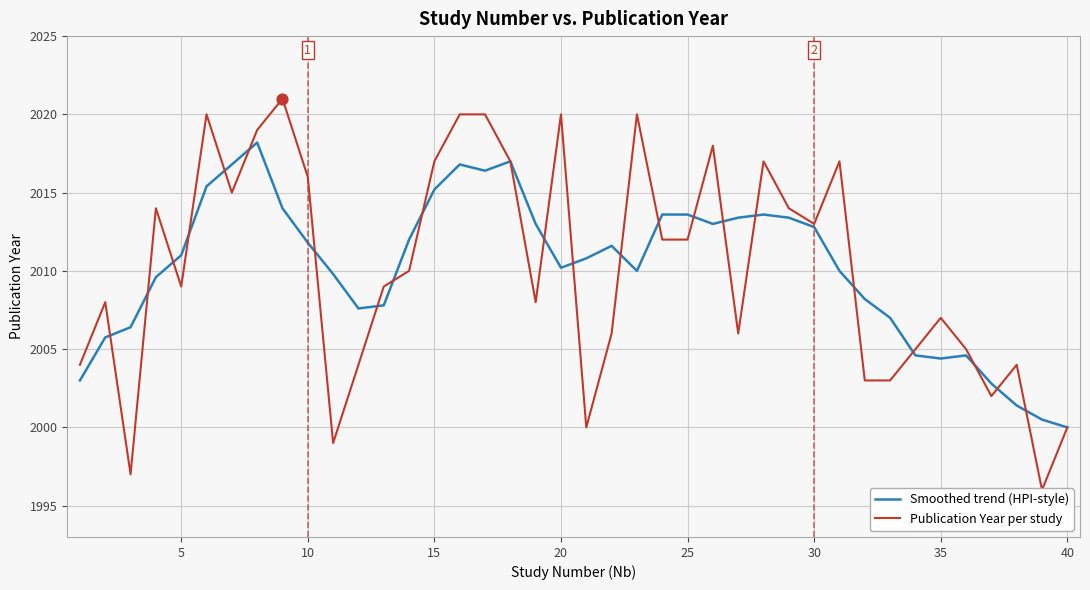

Which series contains the highest Y value?

Publication Year per study